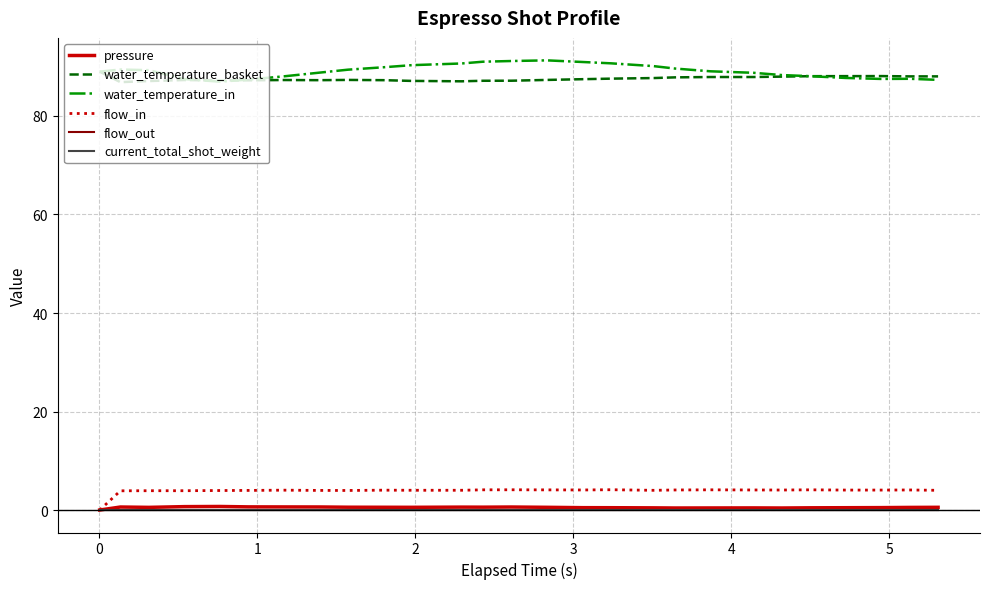

Does the chart display data point markers on the line(s)?

No